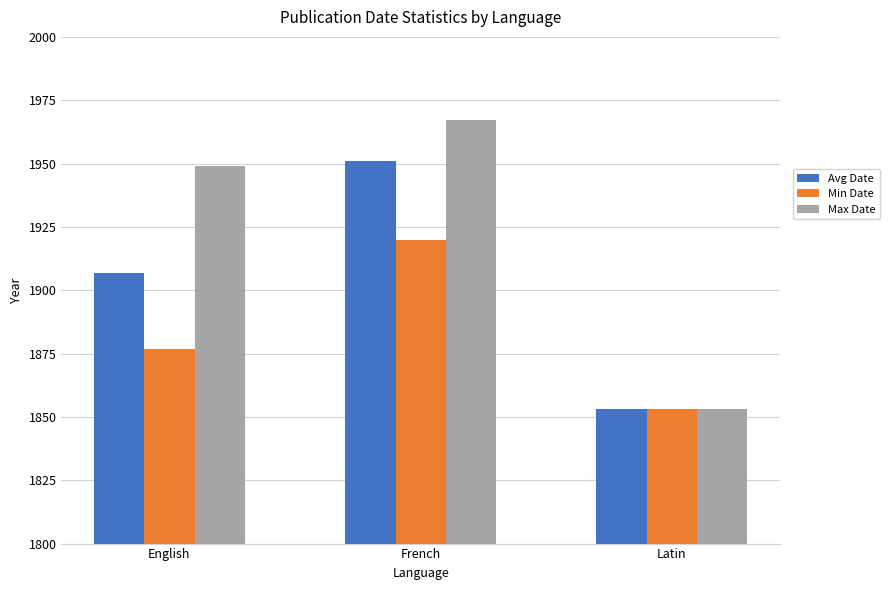

What position from the right is Latin?

1